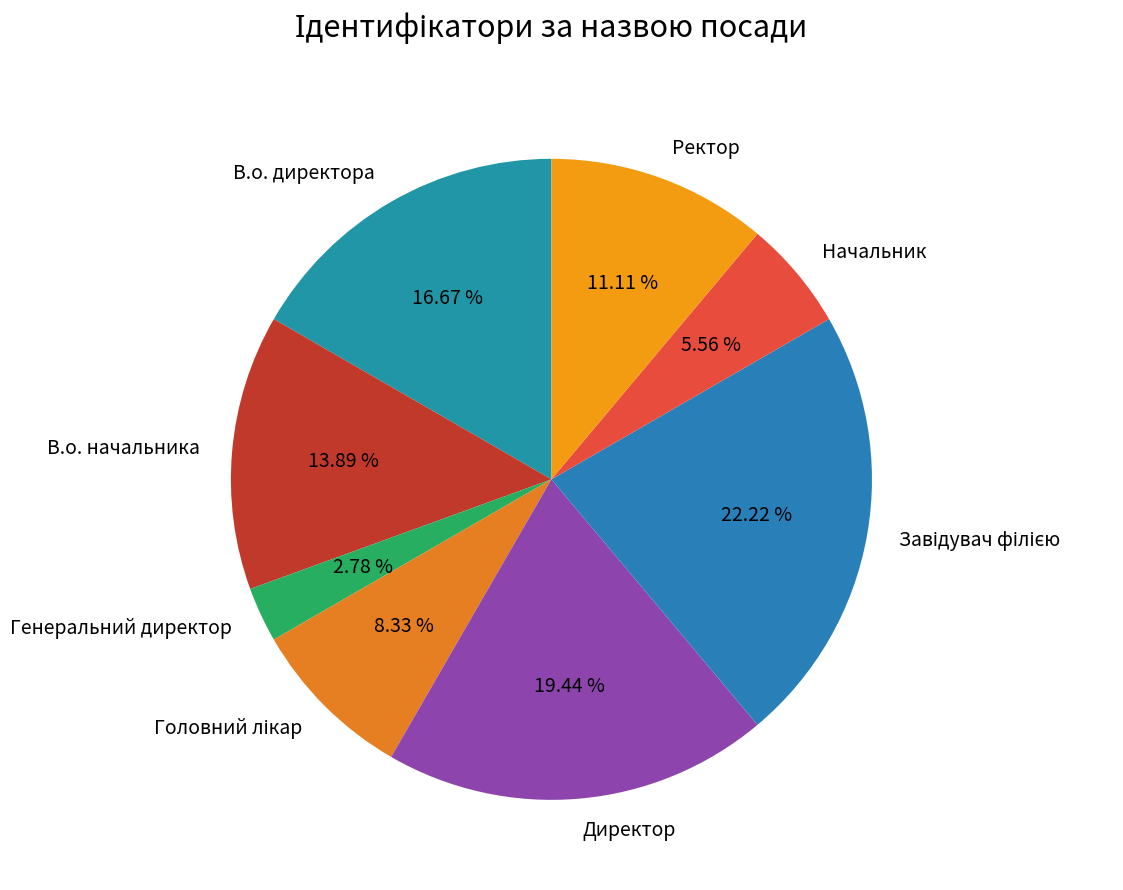

To the nearest percent, what portion does В.о. директора represent?

17%